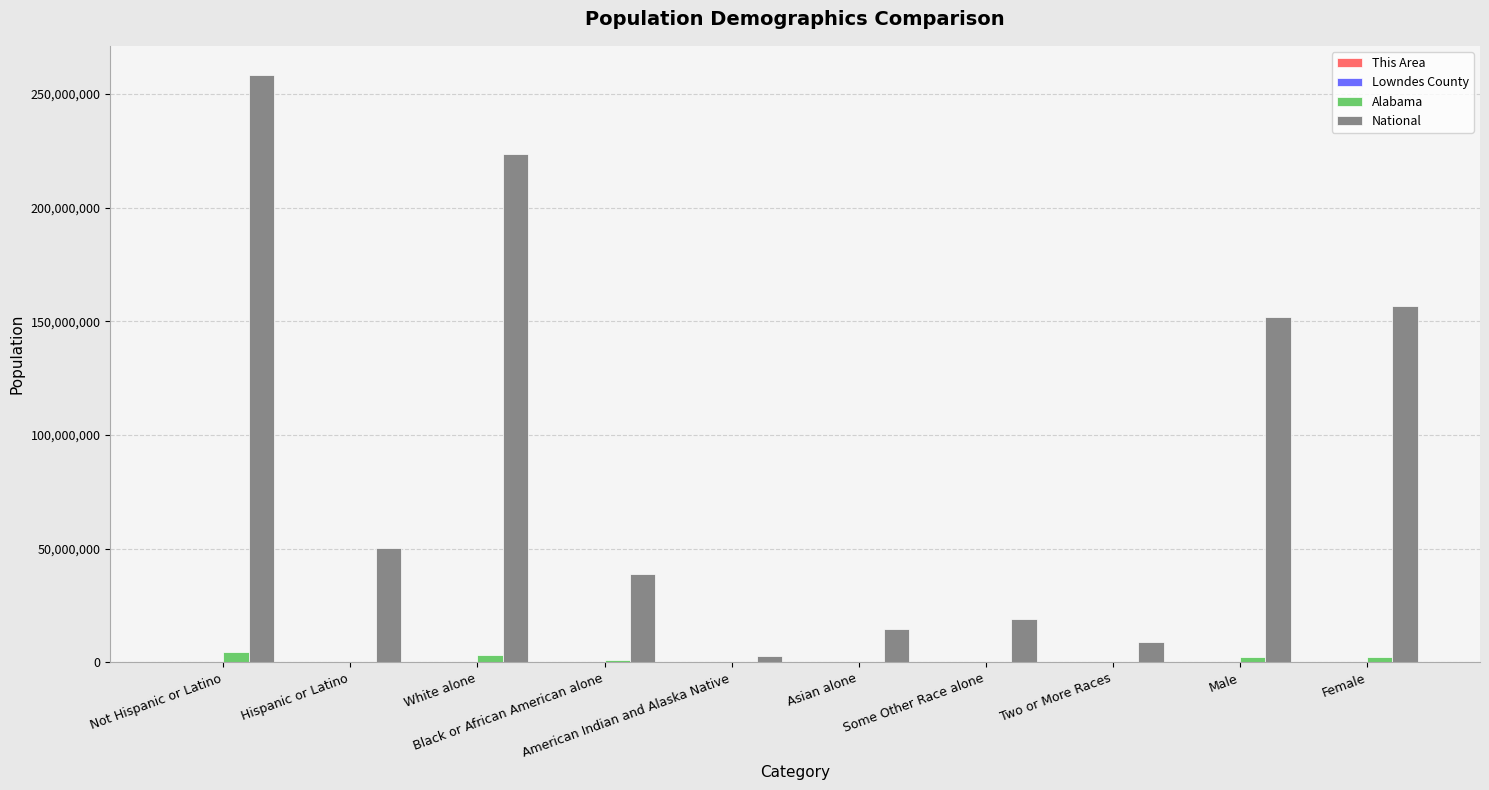

What is the greatest value displayed?

258267944